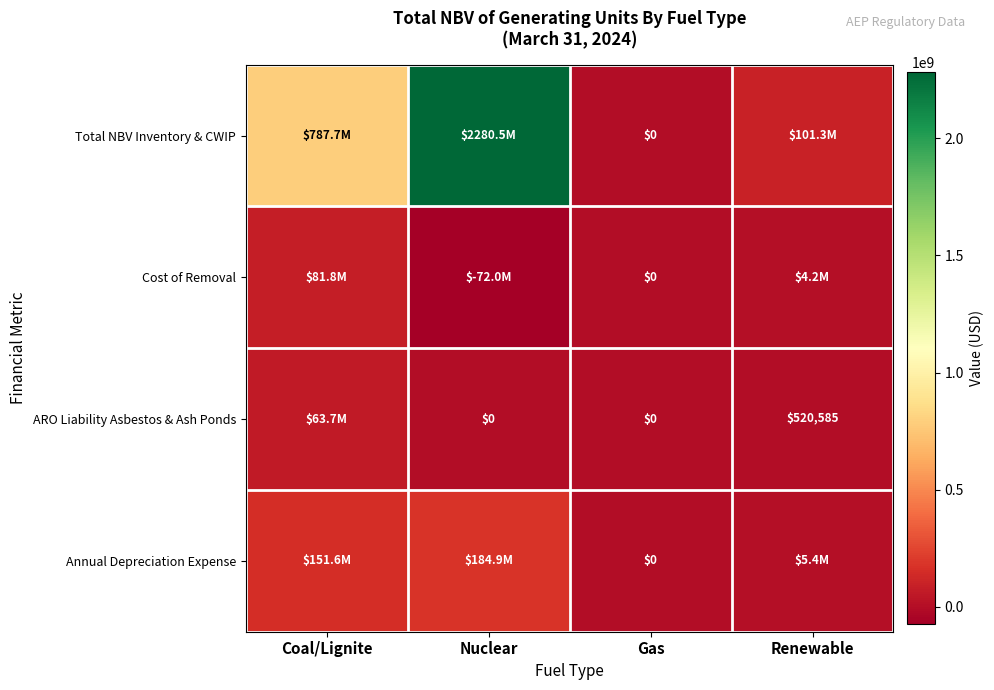

Rank the series by their maximum value, from lowest to highest.

ARO Liability Asbestos & Ash Ponds, Cost of Removal, Annual Depreciation Expense, Total NBV Inventory & CWIP